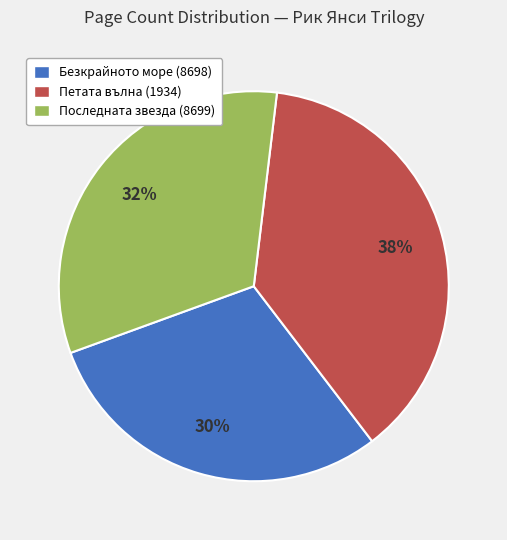

How many segments does this pie chart have?

3